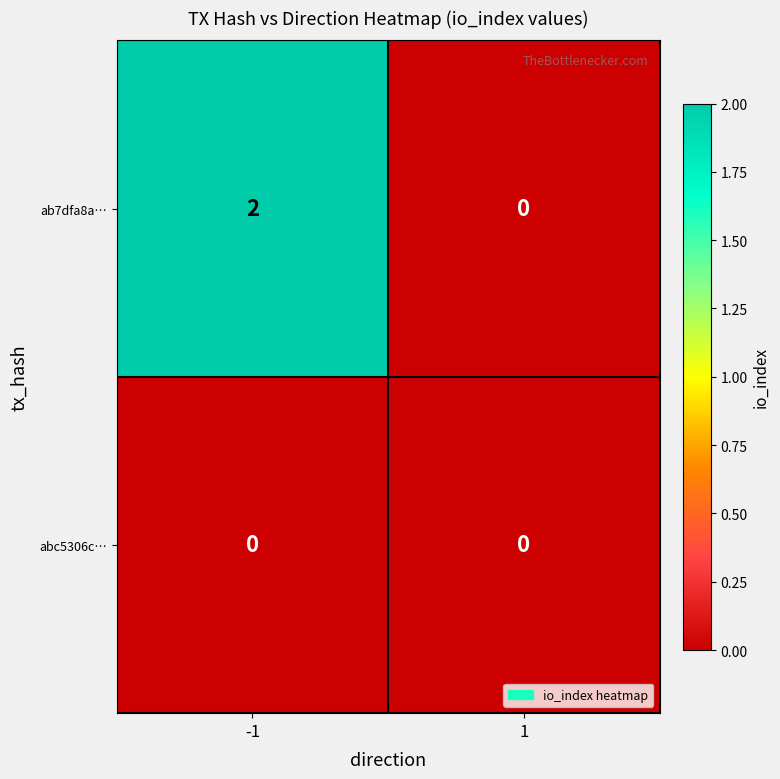

Which series has the largest total across all categories?

ab7dfa8a…